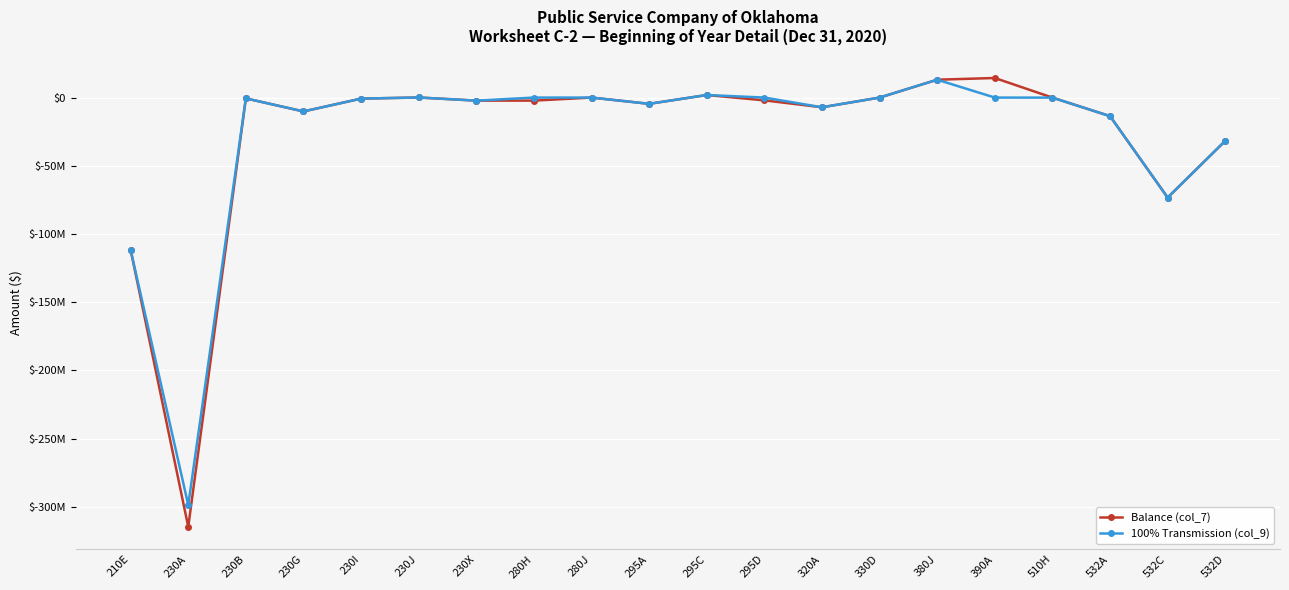

What is the label of the 17th point from the right?

230G